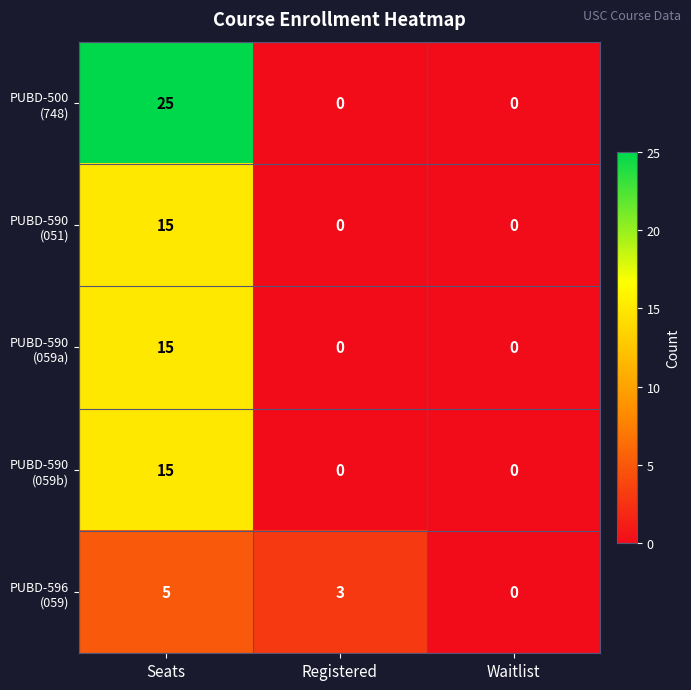

How many data points does each series have?

3